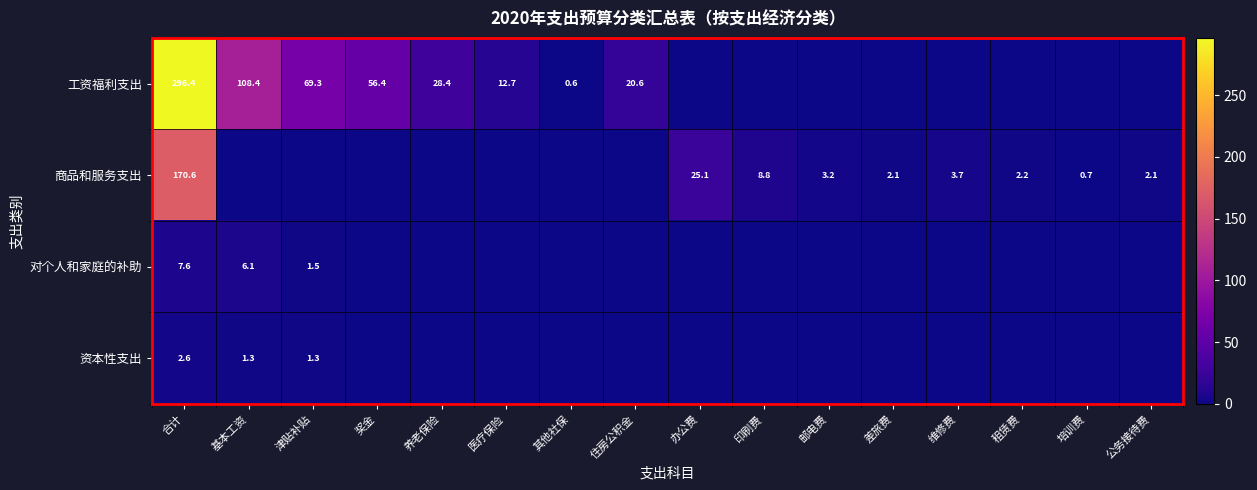

What is the difference between the 工资福利支出 values at 奖金 and 其他社保?

55.8